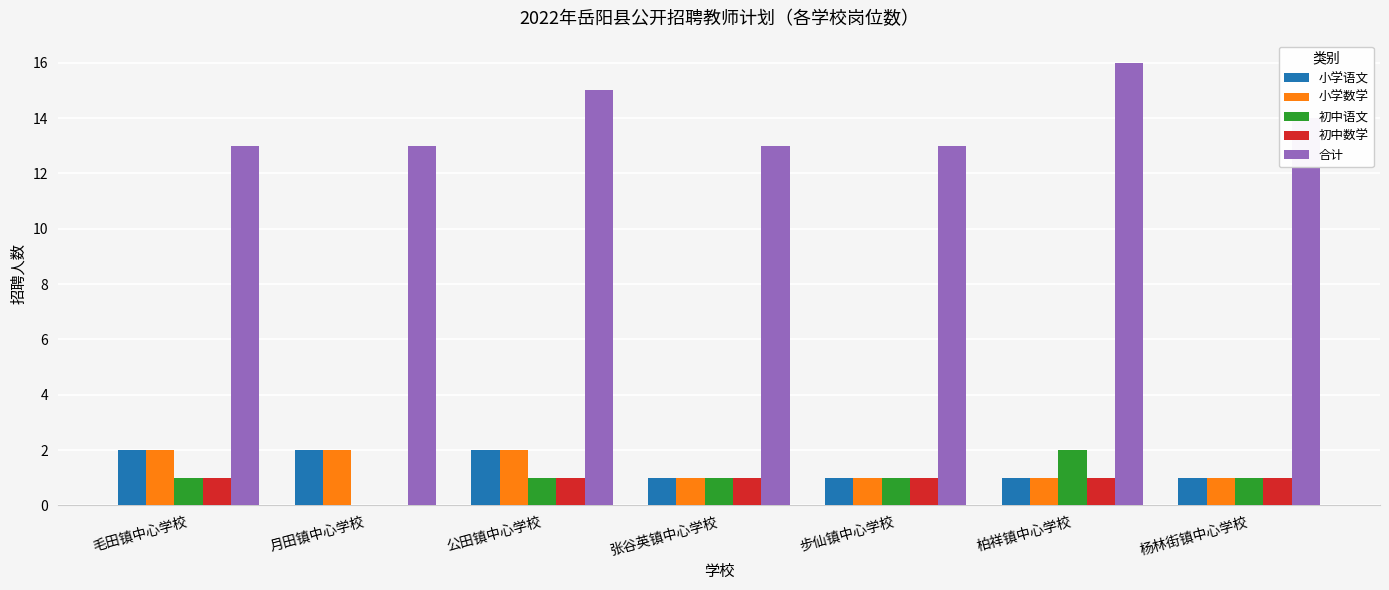

What is the sum of the 合计 values at 柏祥镇中心学校 and 毛田镇中心学校?

29